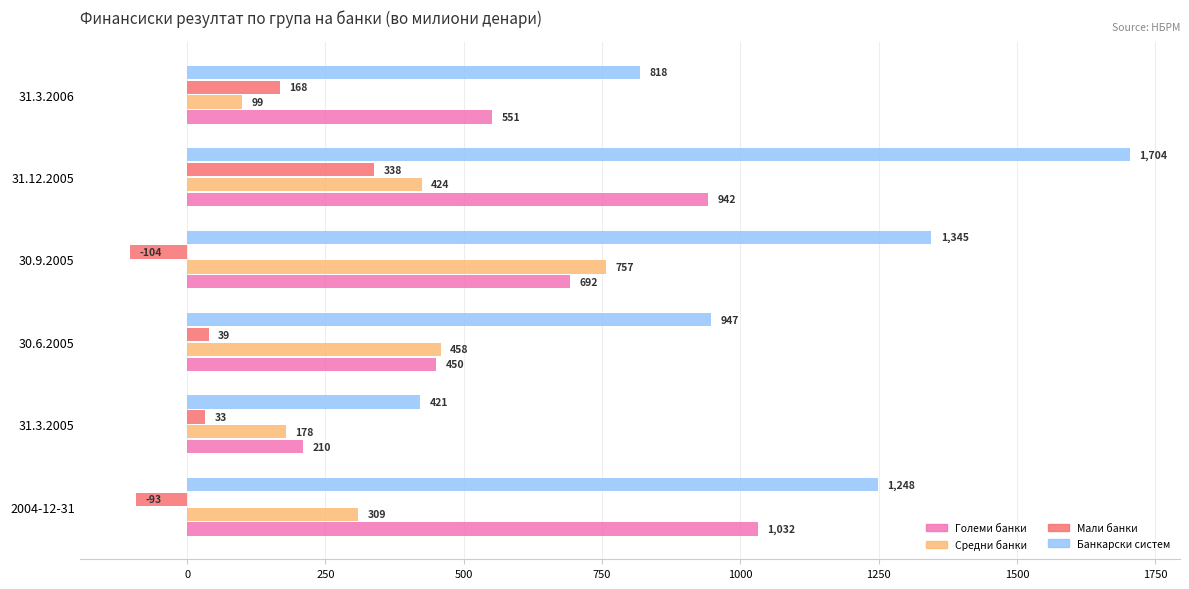

Where is Големи банки nearest to the value 621?

31.3.2006